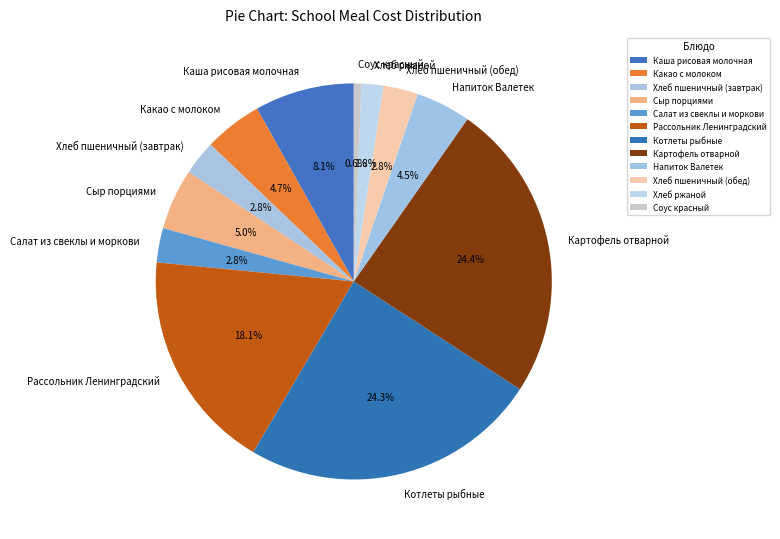

To the nearest percent, what is the combined percentage of Какао с молоком and Хлеб пшеничный (обед)?

8%